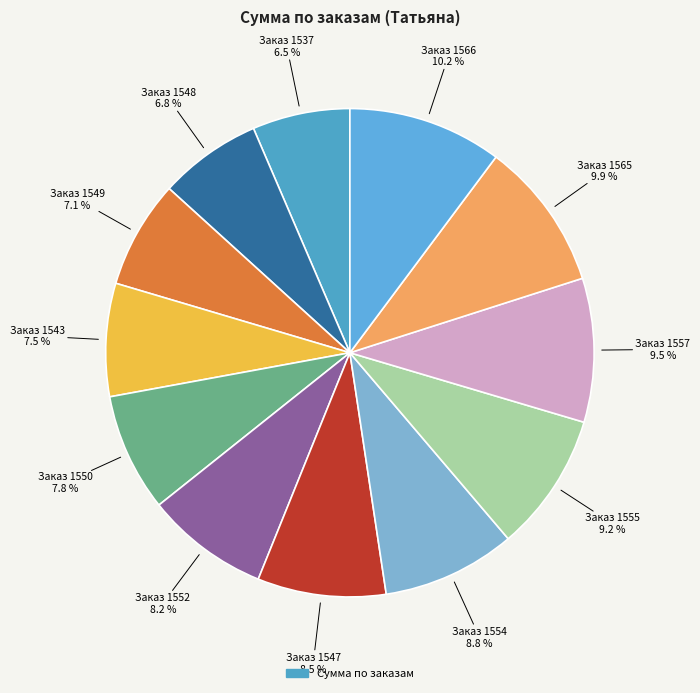

To the nearest percent, what is the average slice percentage?

8%